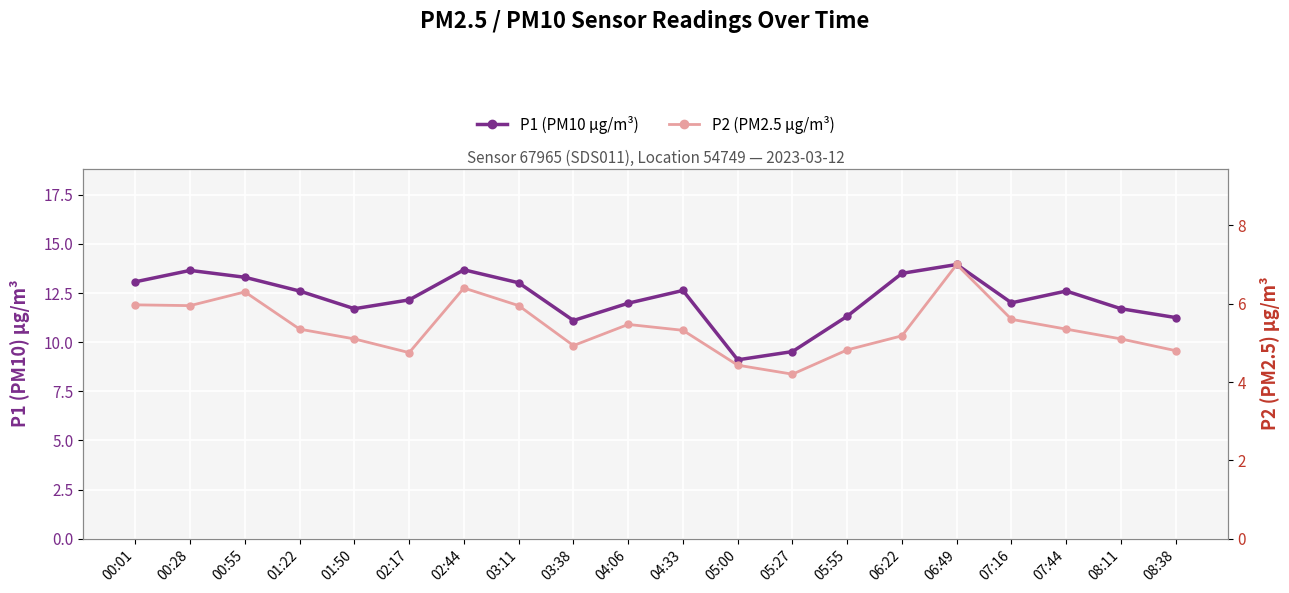

Where is the first local maximum for P1 (PM10 µg/m³)?

00:28